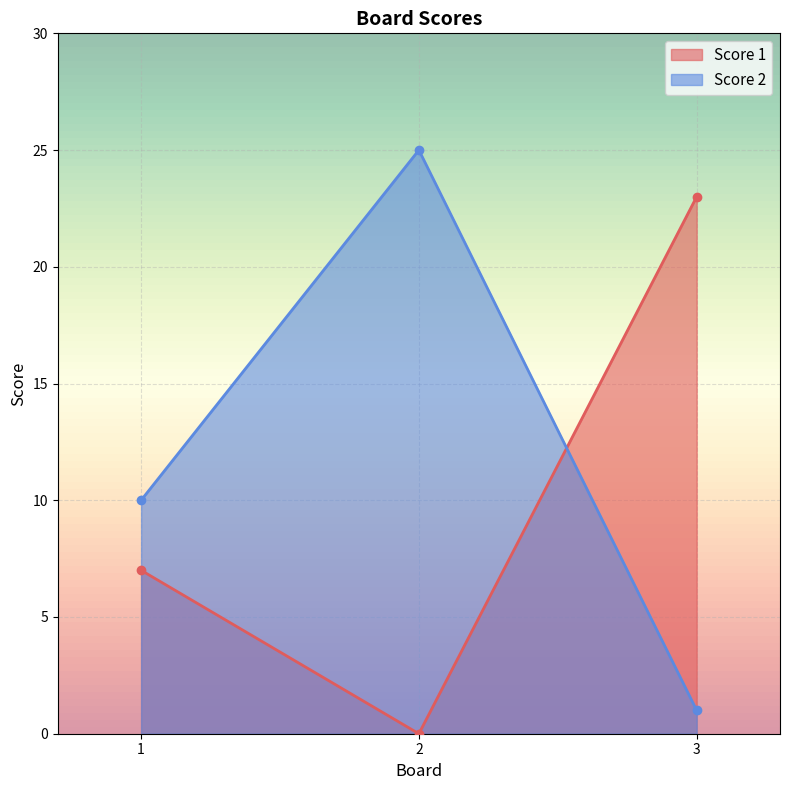

Read the Score 1 value at 3, to the nearest 5.

25